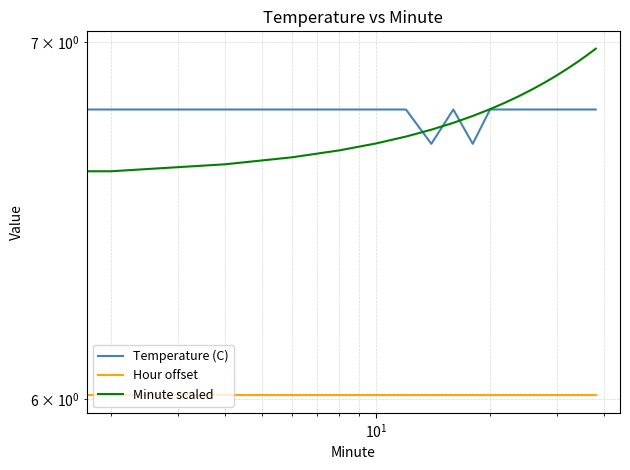

Rank the series by their maximum value, from highest to lowest.

Minute scaled, Temperature (C), Hour offset